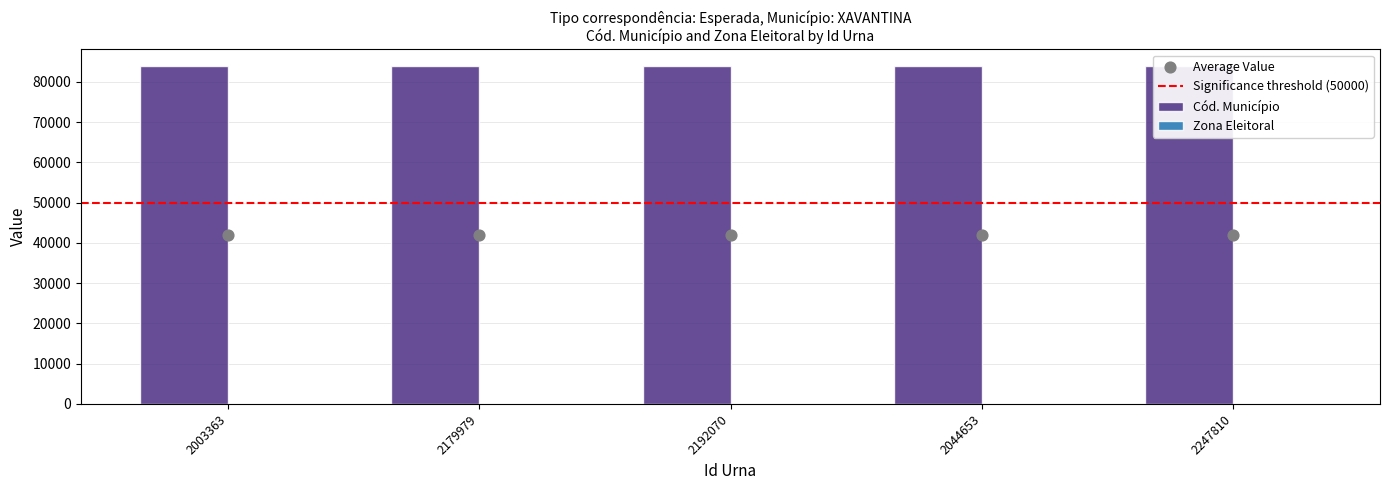

At how many categories does at least one series exceed 11915?

5